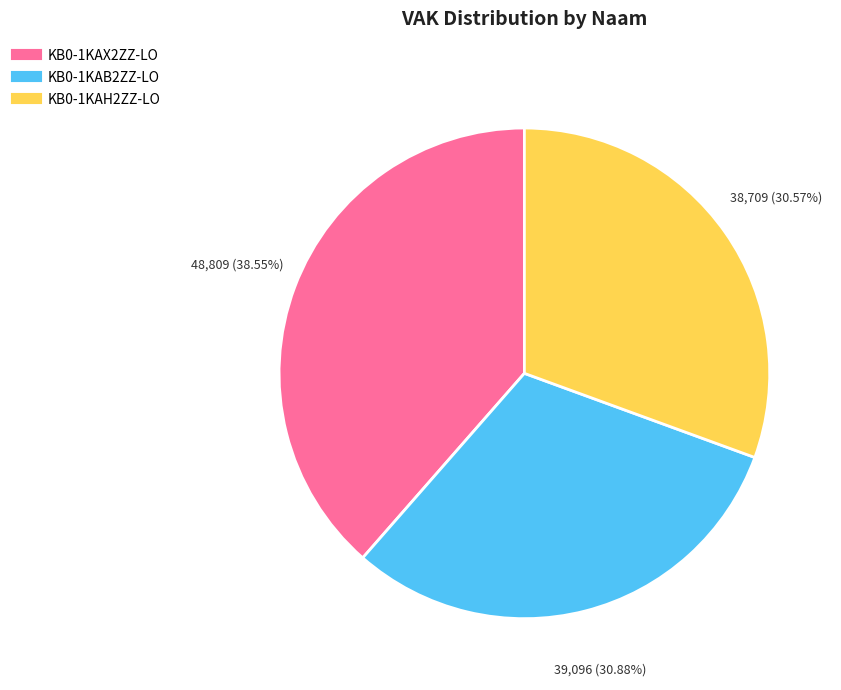

Is it true that KB0-1KAB2ZZ-LO is 31% of the pie?

True